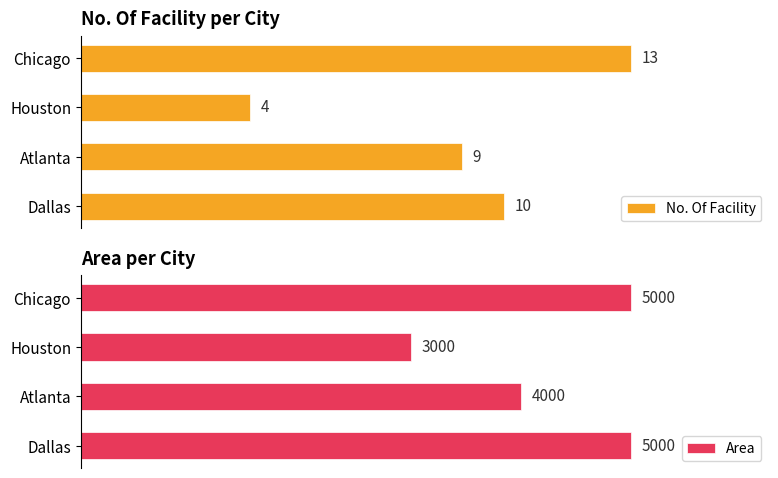

Where is No. Of Facility nearest to the value 8?

Atlanta